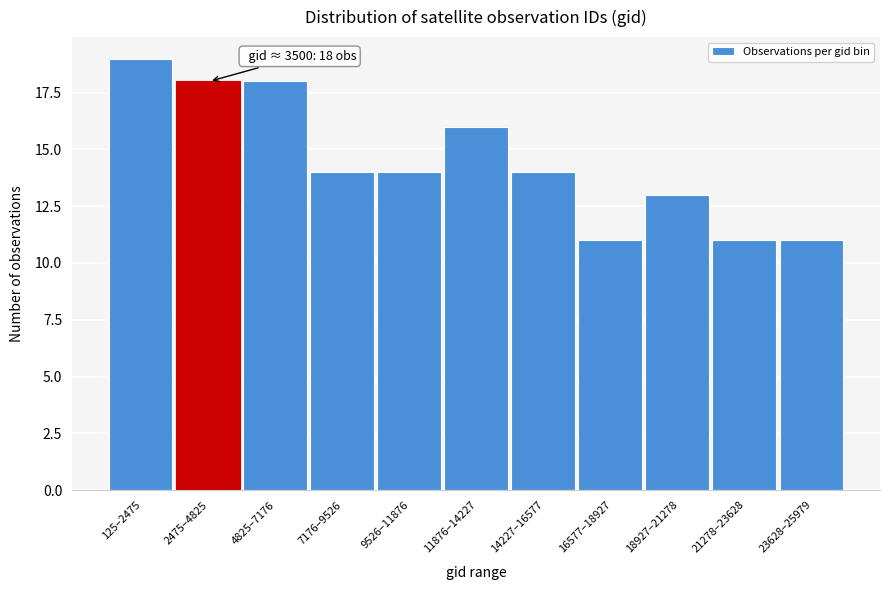

Reading left to right, what are all the values shown in this chart?

125–2475=19	2475–4825=18	4825–7176=18	7176–9526=14	9526–11876=14	11876–14227=16	14227–16577=14	16577–18927=11	18927–21278=13	21278–23628=11	23628–25979=11